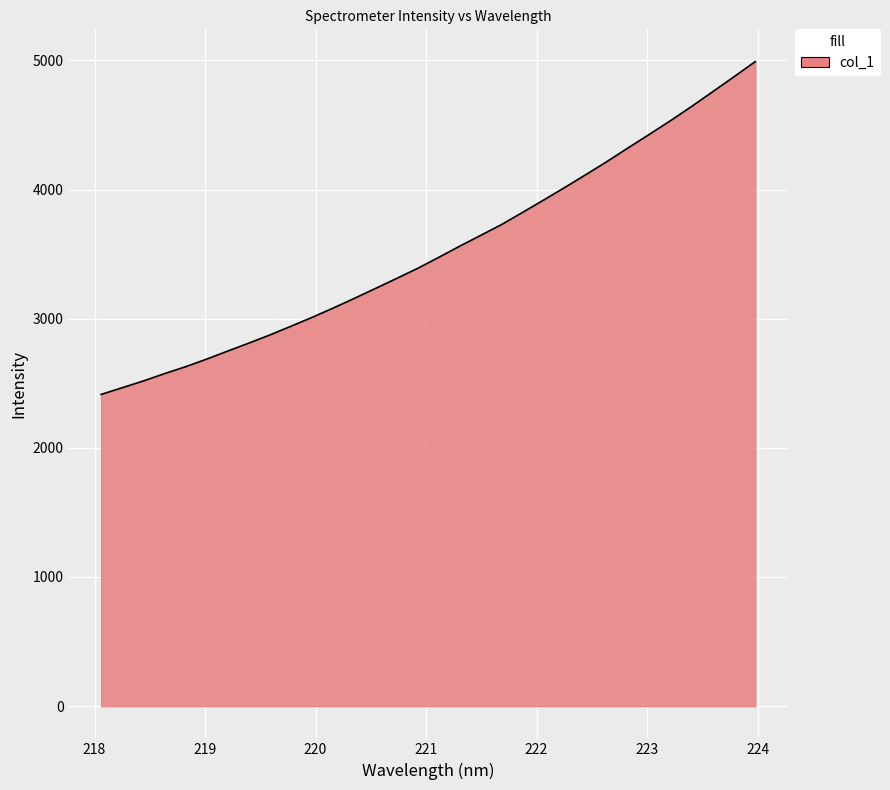

Does the chart display data point markers on the line(s)?

No